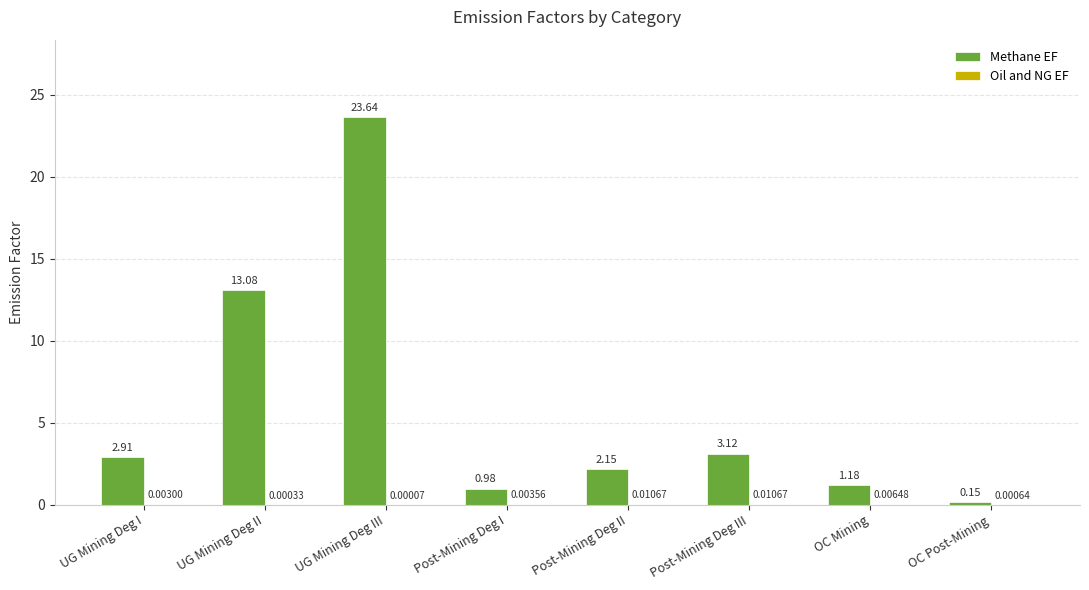

Are the bars grouped side by side (vs. stacked)?

Yes